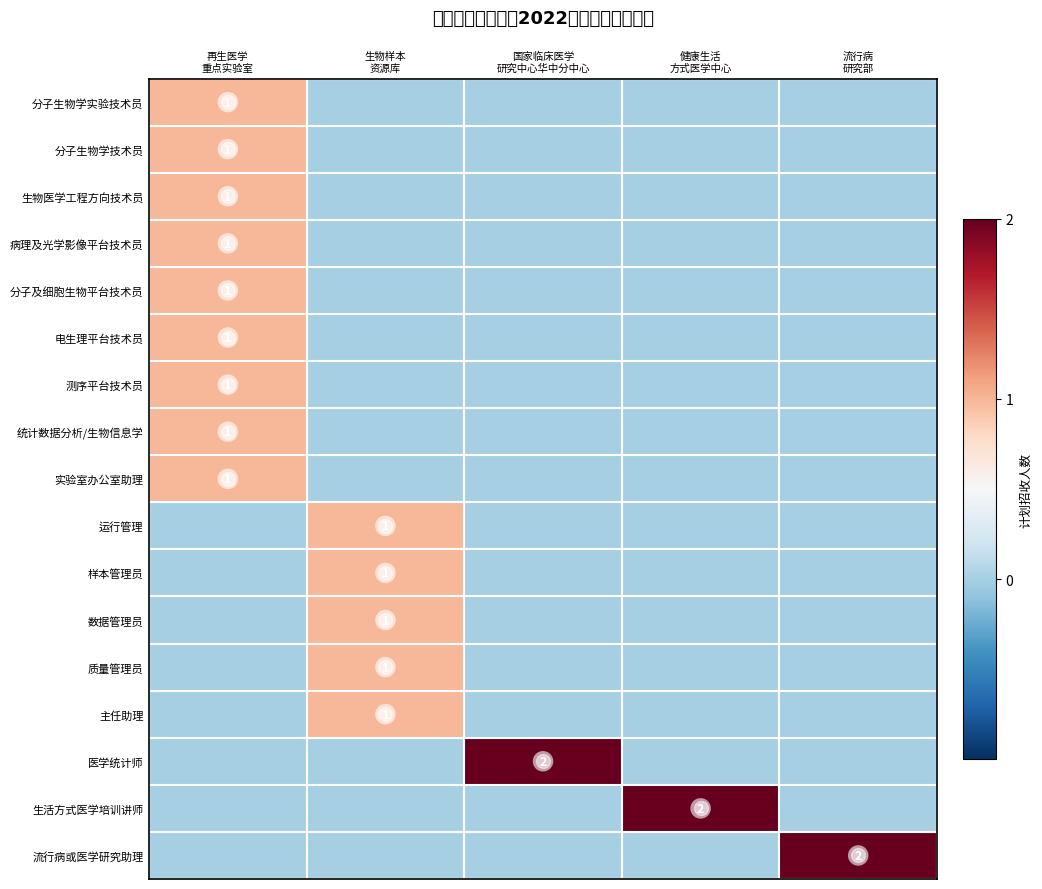

Count the number of categories in the chart.

5